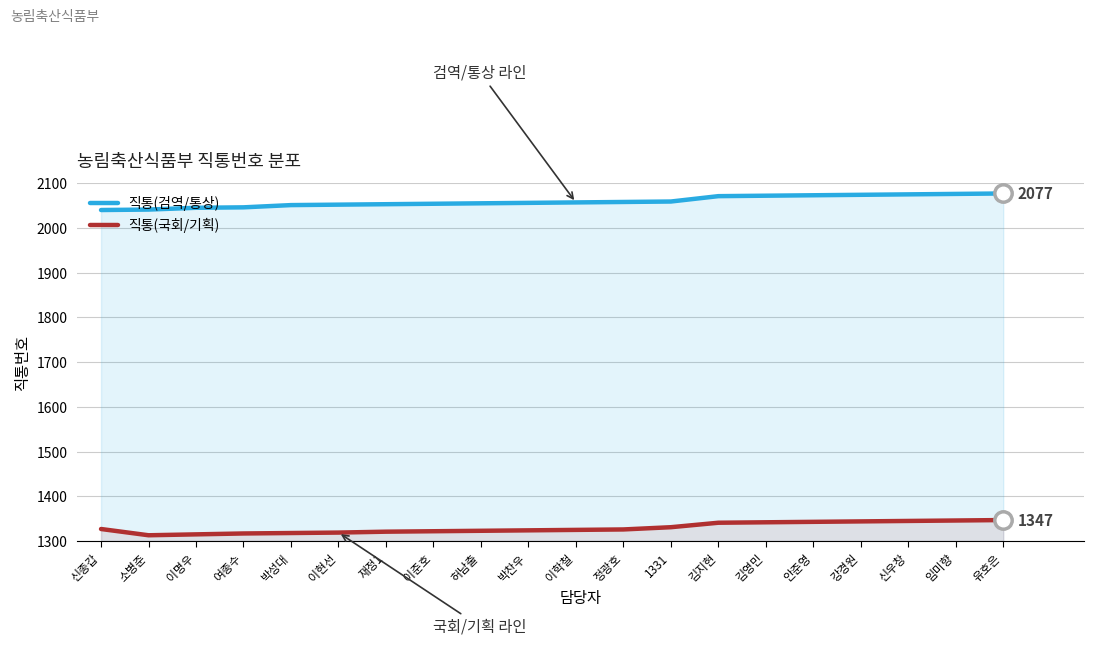

How many data points in 직통(검역/통상) are less than 2057?

10